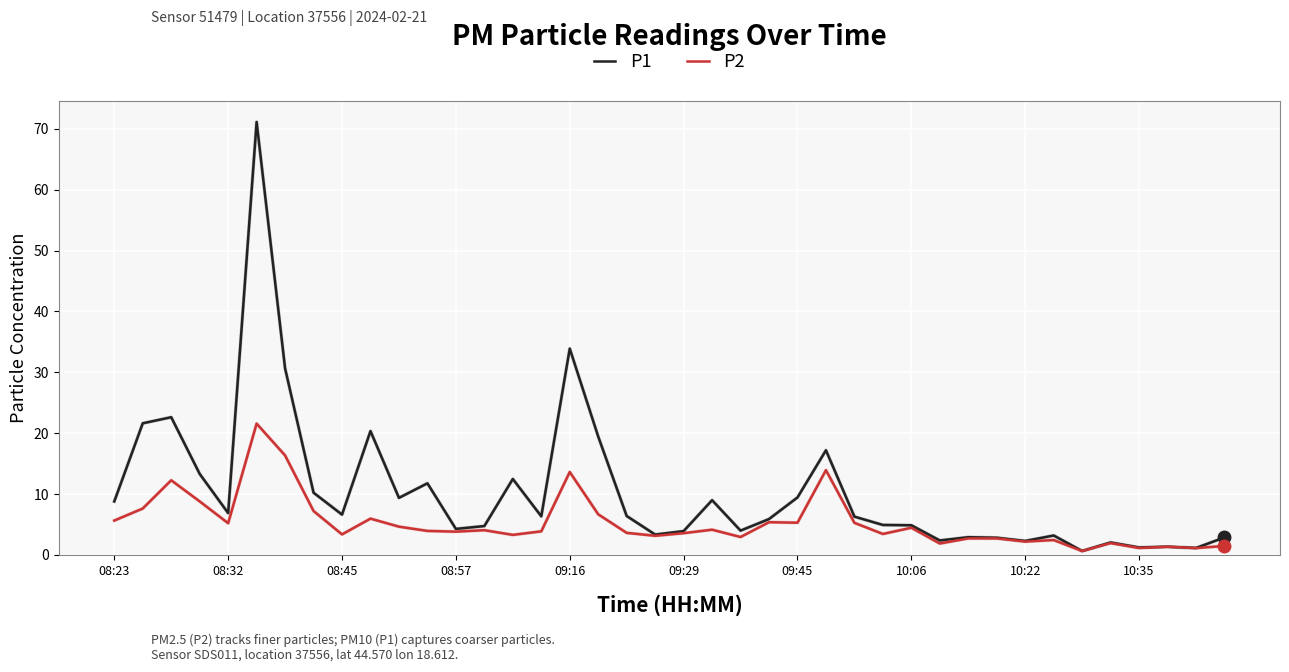

List the series in order of their peak value, lowest first.

P2, P1